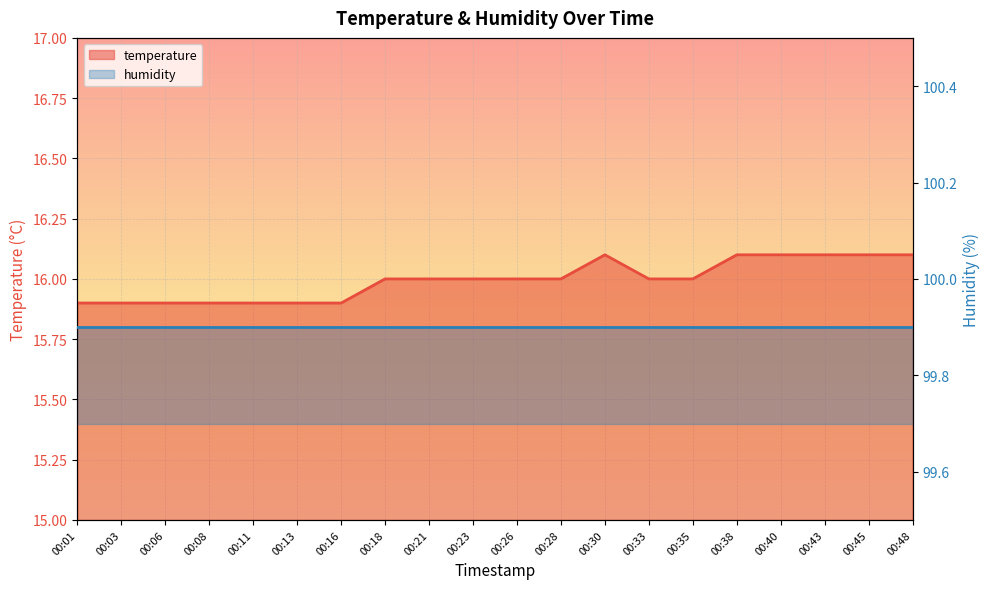

What is the smallest value displayed?

15.9